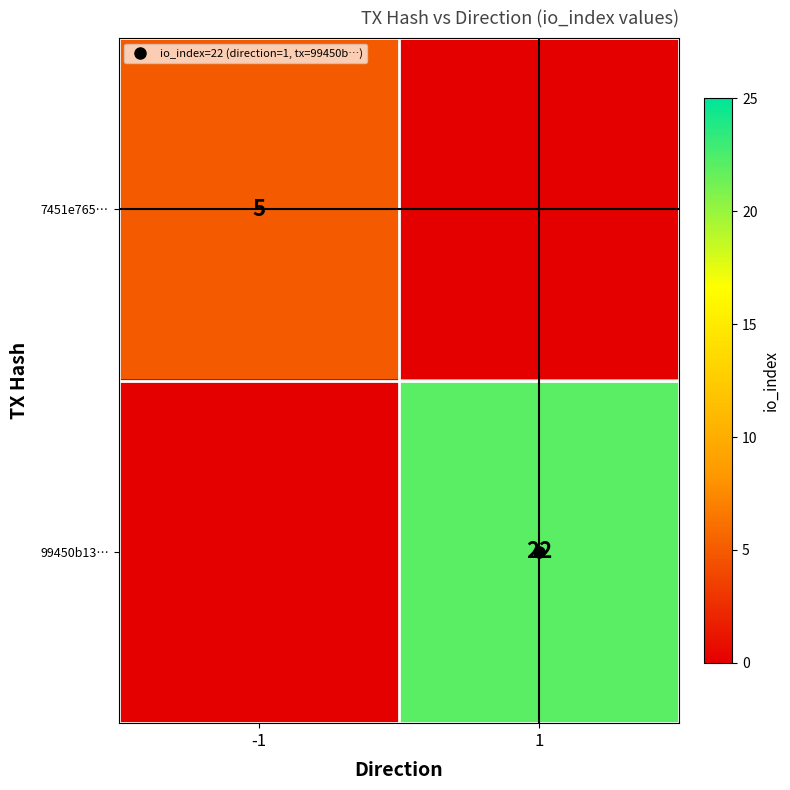

Which series has the largest total across all categories?

99450b13…